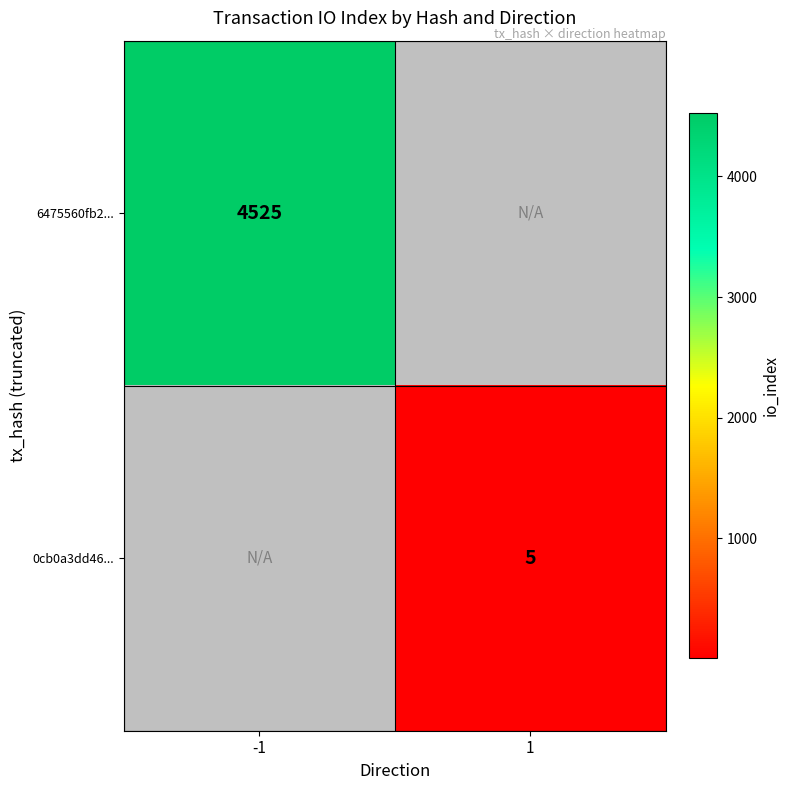

Is it true that 0cb0a3dd46... equals 5 at 1?

True